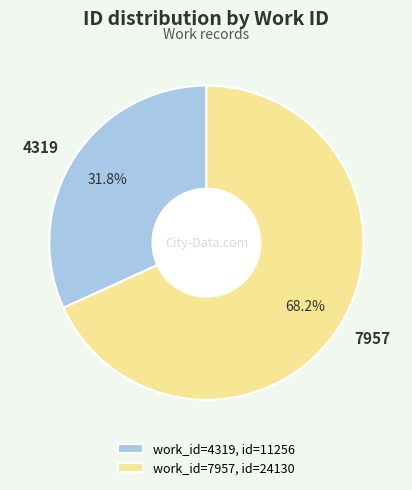

The 4319 slice represents 32% of the pie. True or false?

True